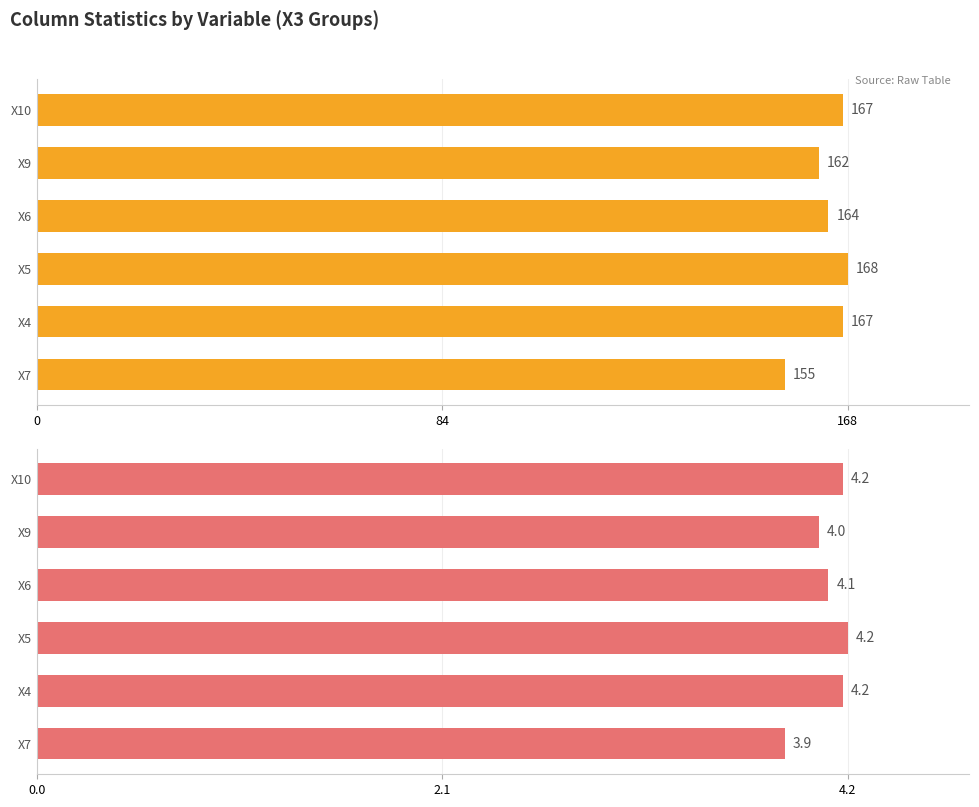

Are the bars grouped side by side (vs. stacked)?

Yes